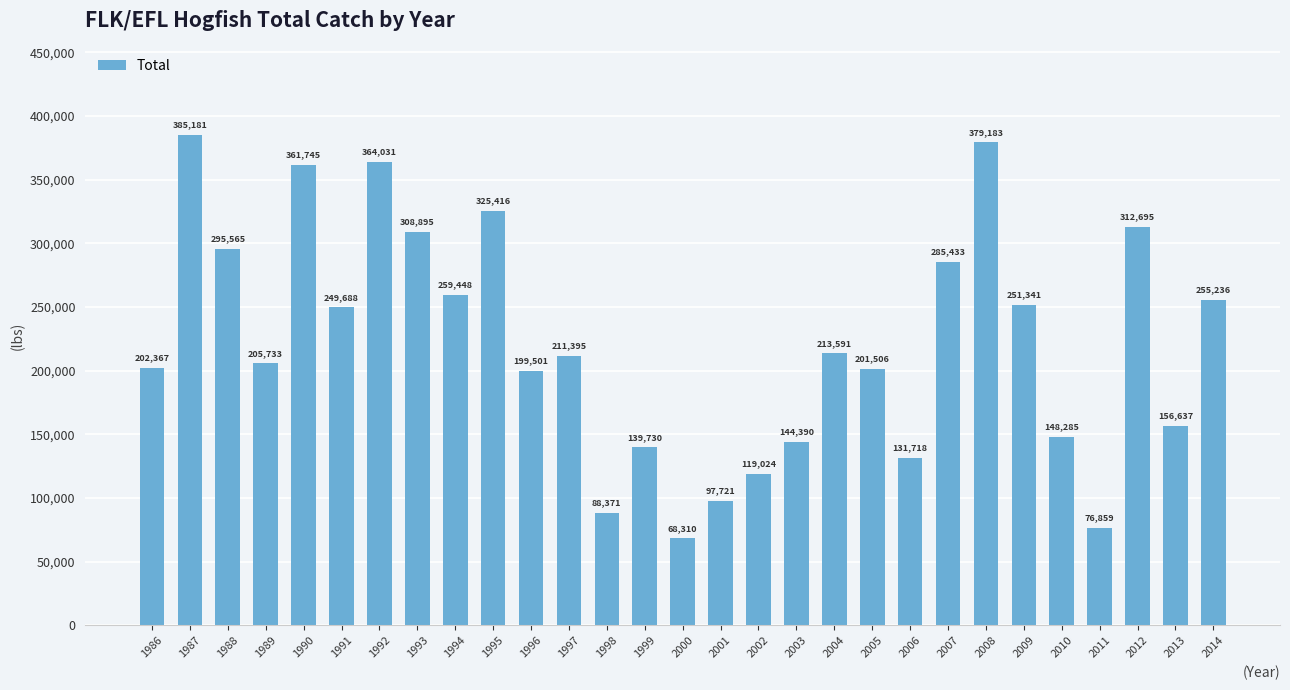

List the labels in order of value, smallest first.

2000, 2011, 1998, 2001, 2002, 2006, 1999, 2003, 2010, 2013, 1996, 2005, 1986, 1989, 1997, 2004, 1991, 2009, 2014, 1994, 2007, 1988, 1993, 2012, 1995, 1990, 1992, 2008, 1987